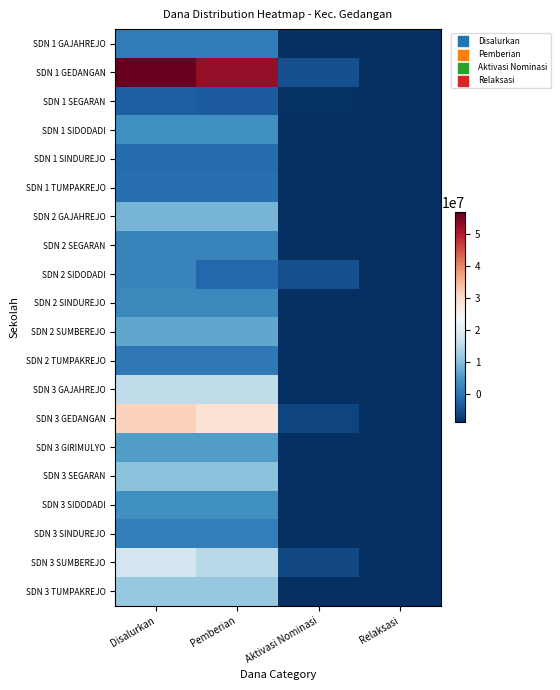

At which category is the sum across all series the highest?

Disalurkan